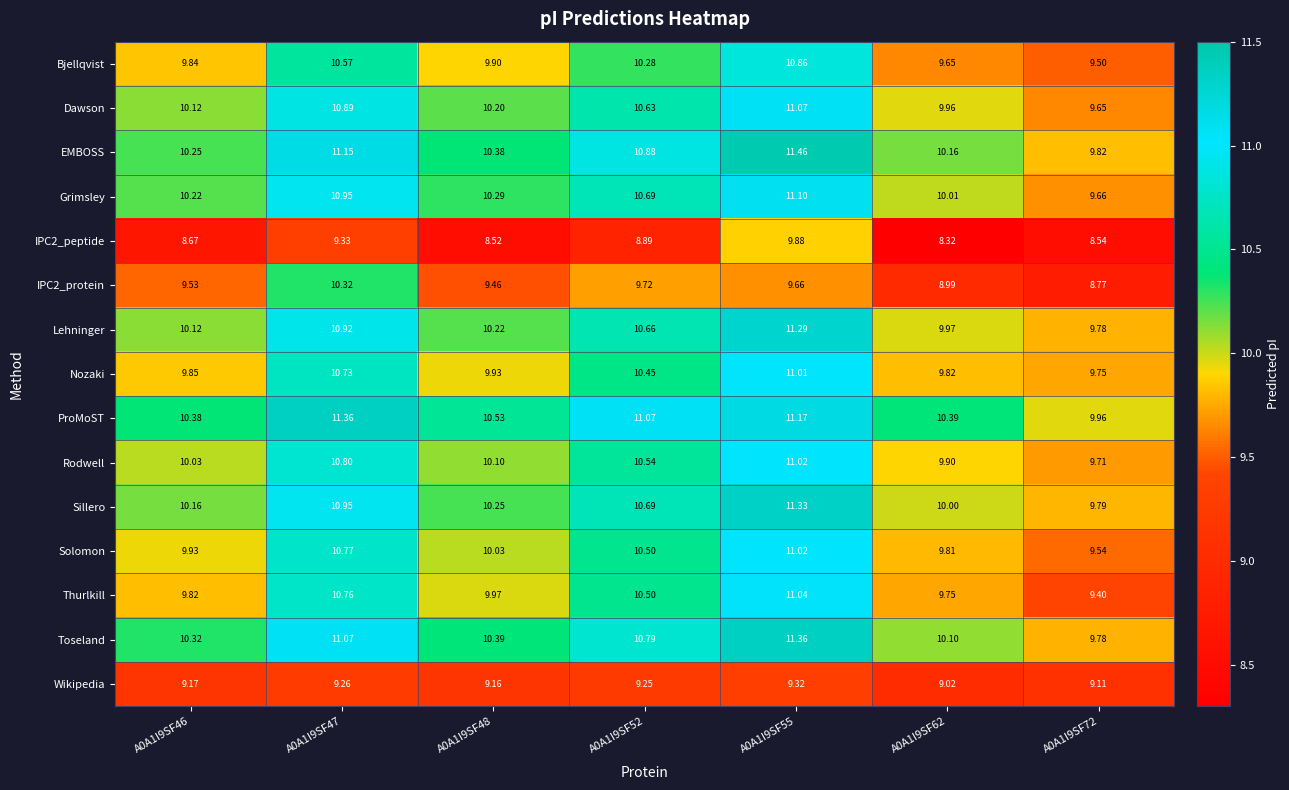

Between A0A1I9SF46 and A0A1I9SF55, which series saw the biggest shift?

Thurlkill